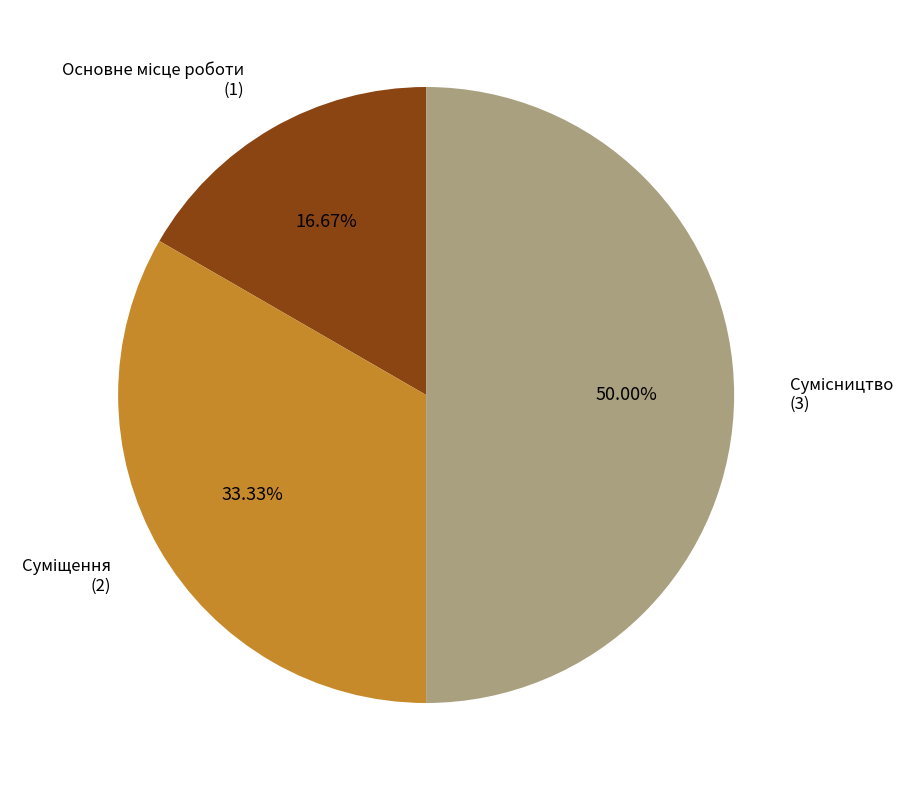

Rank the categories by value from lowest to highest.

Основне місце роботи, Суміщення, Сумісництво